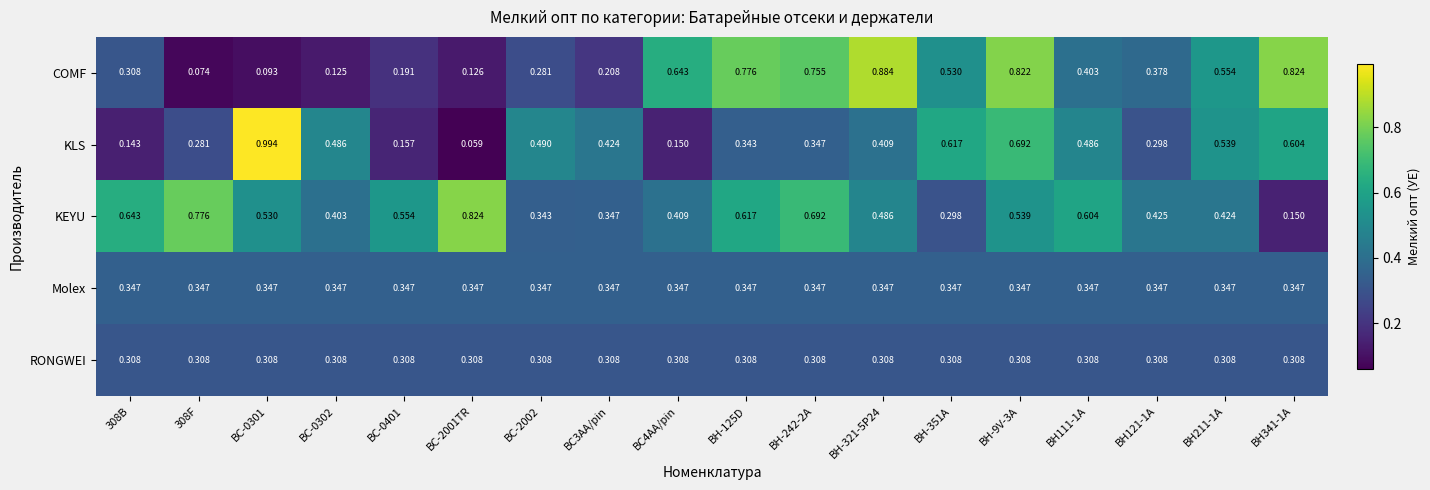

Is the value of RONGWEI at BH-242-2A greater than the value of KLS at BH-125D?

No